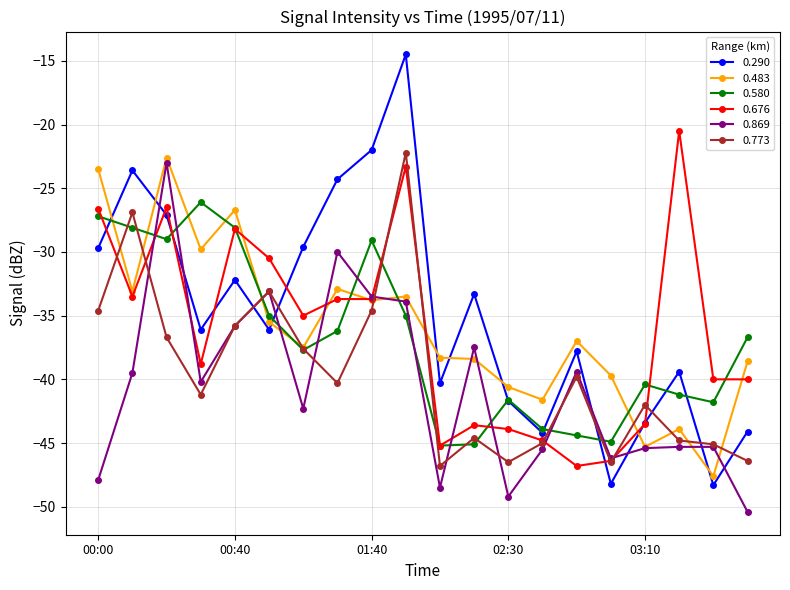

What is the maximum value shown in the chart?

-14.5